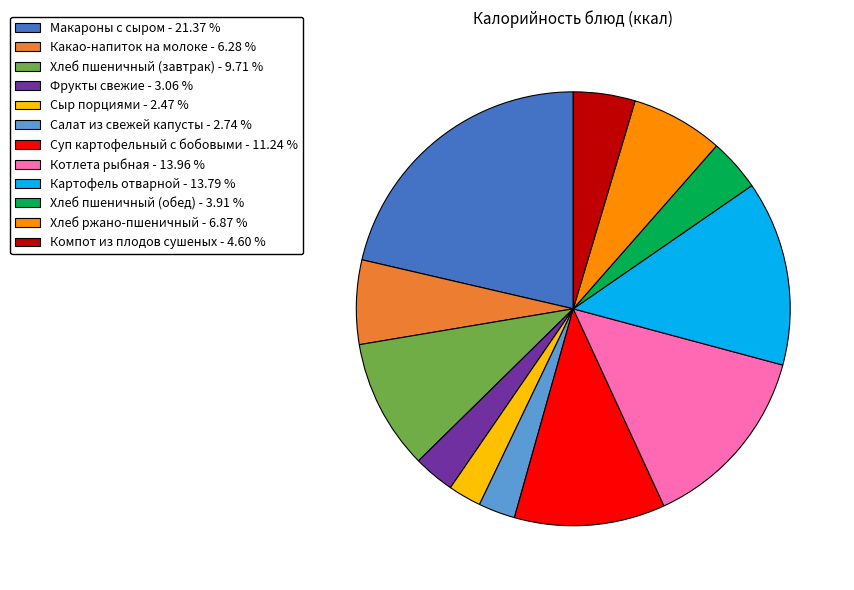

Between Хлеб пшеничный (обед) and Суп картофельный с бобовыми, which is larger?

Суп картофельный с бобовыми